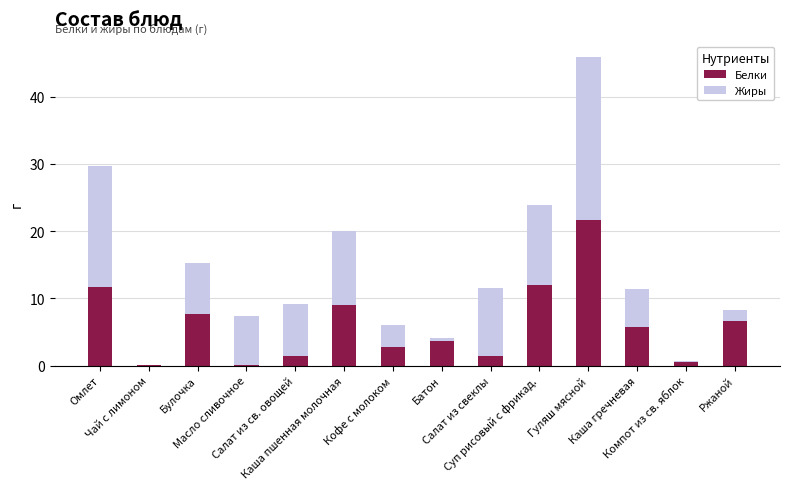

What is the highest value of the Белки series?

21.7